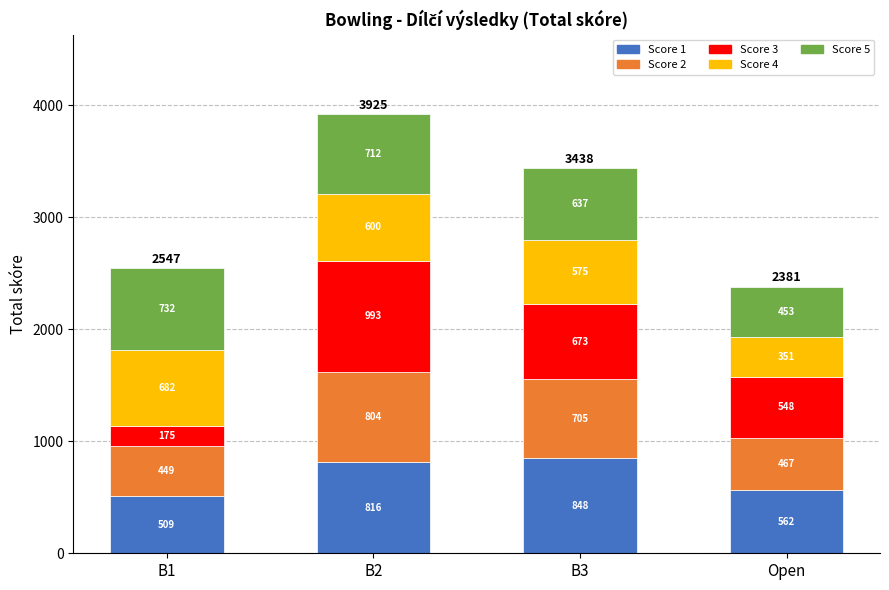

Reading left to right, list the values for the Score 1 series.

B1=509	B2=816	B3=848	Open=562